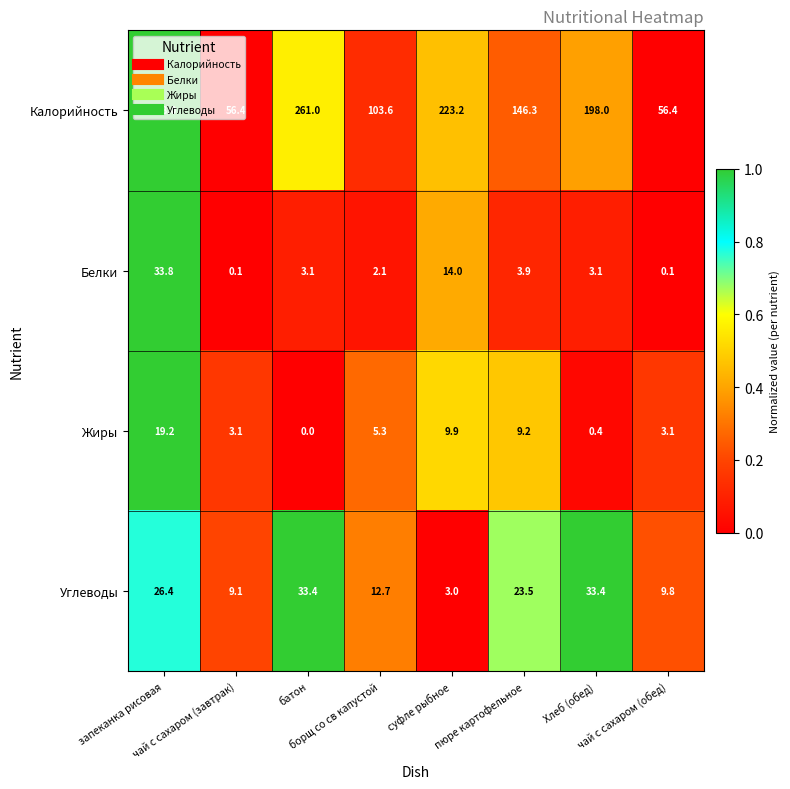

What is the lowest value of the Калорийность series?

56.4